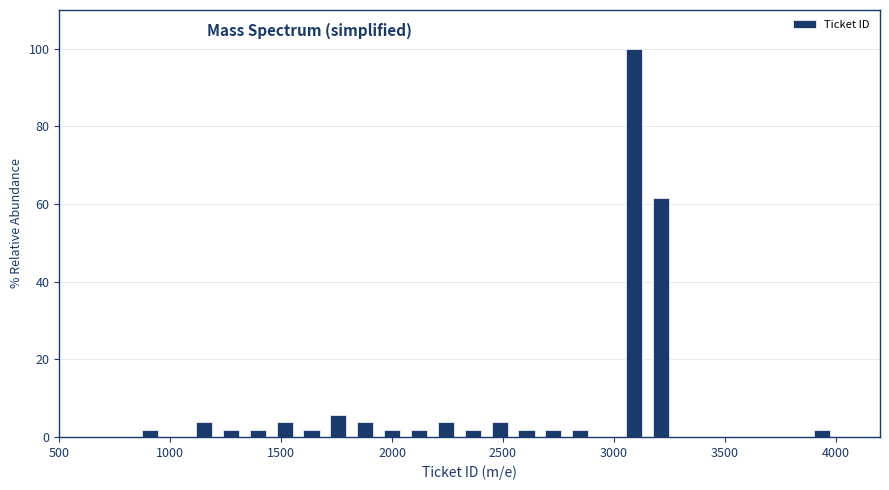

Read against the x-axis, roughly where is the centre of the tallest bar?

3100